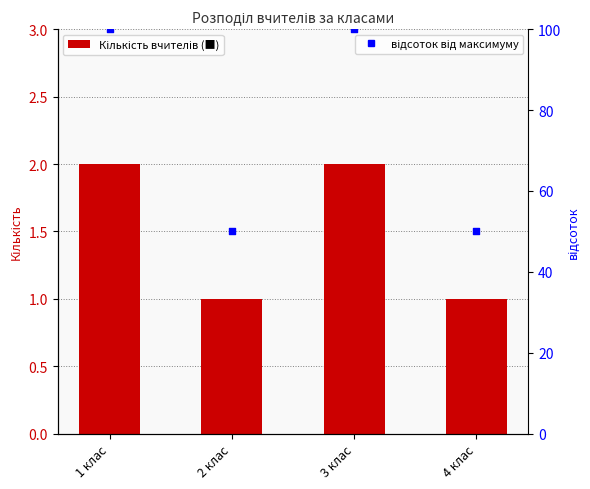

Which series reaches the maximum Y coordinate?

відсоток від максимуму